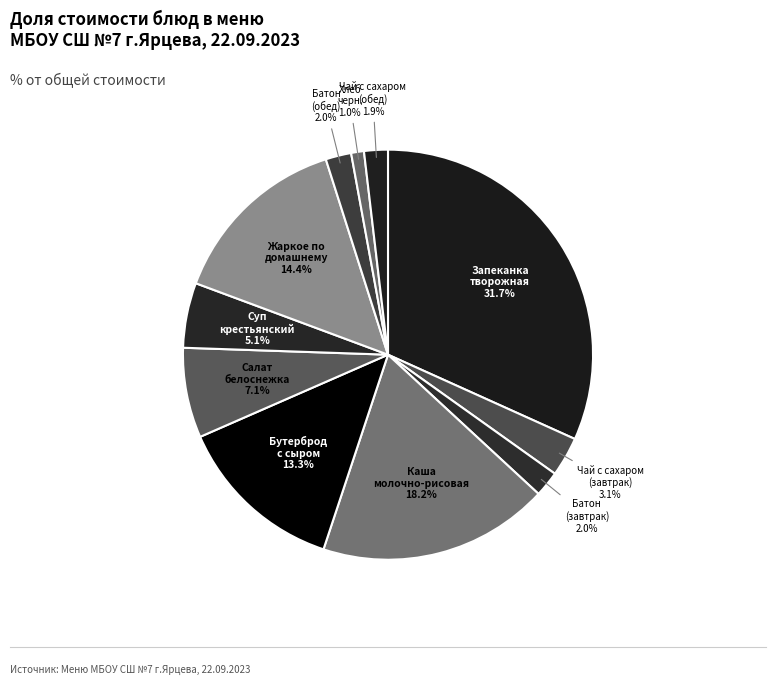

To the nearest percent, what is the average slice percentage?

9%